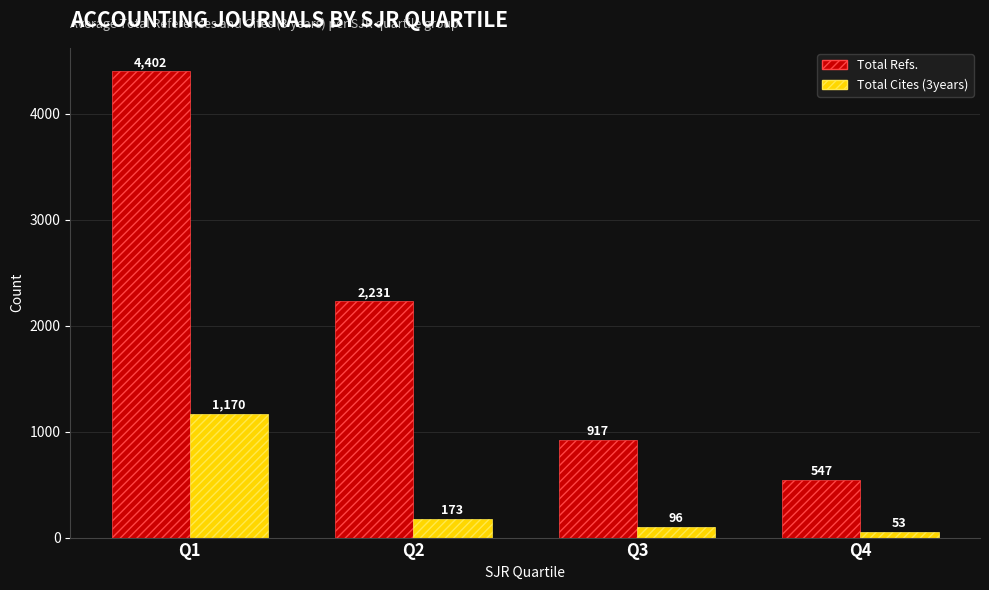

The value of Total Refs. at Q3 is 917. True or false?

True